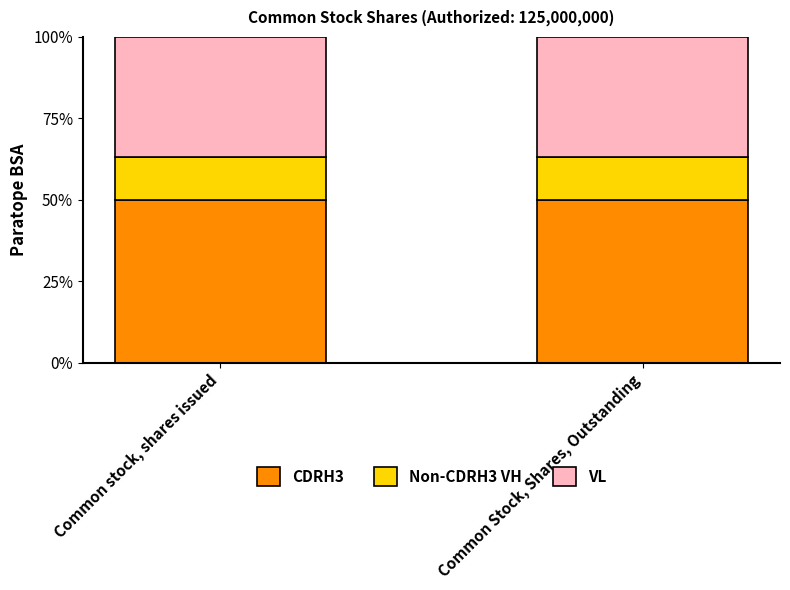

What is the total value across all series at Common Stock, Shares, Outstanding?

100